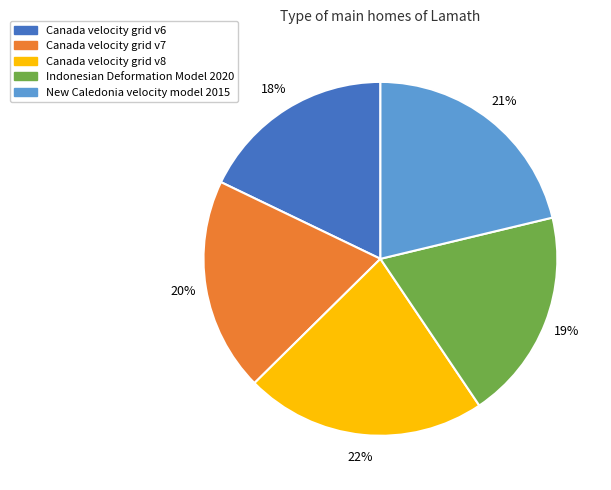

Which slice is the smallest?

Canada velocity grid v6